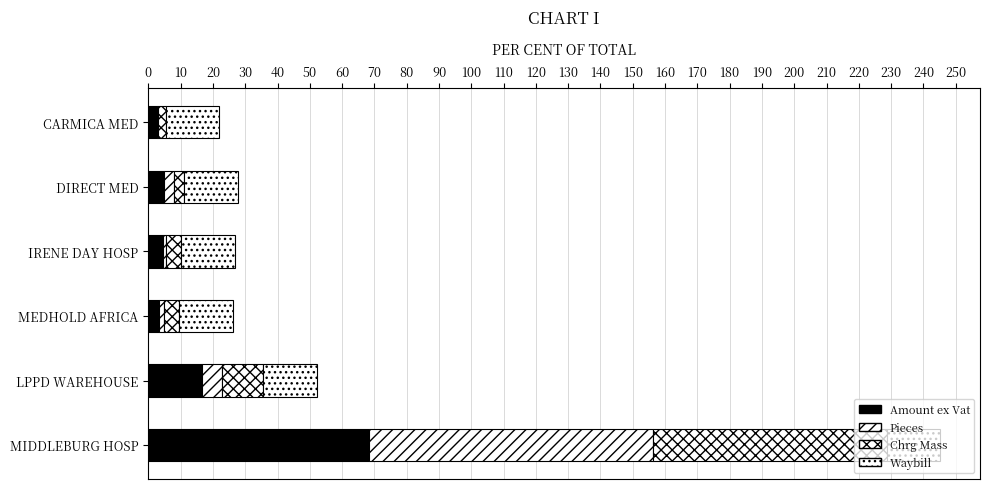

How many categories are shown in the chart?

6